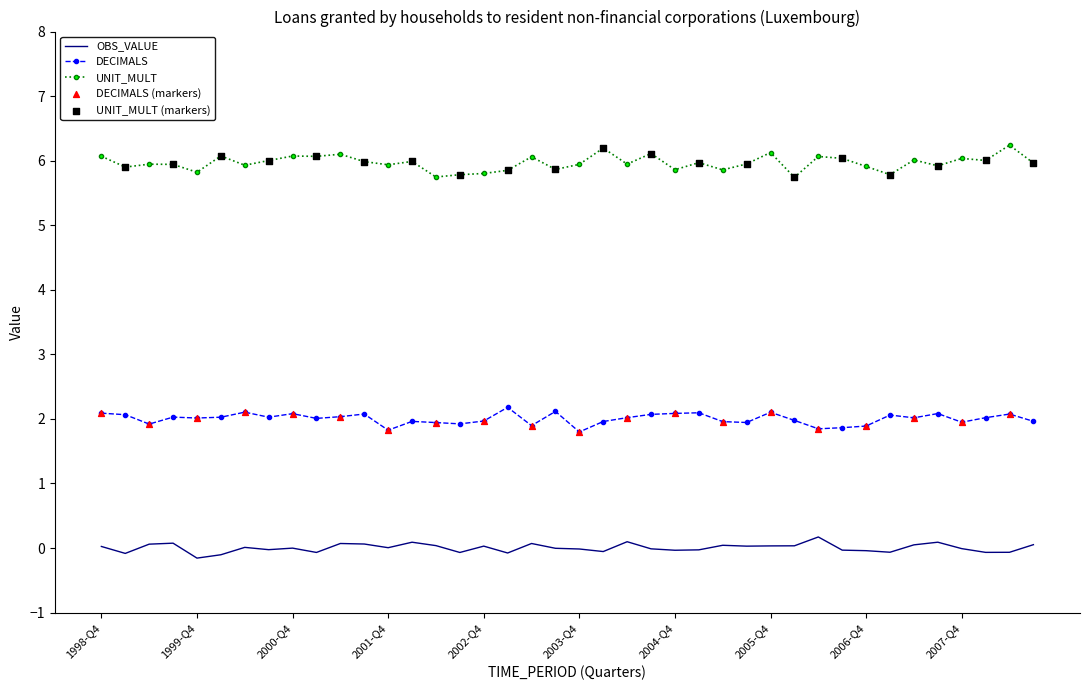

Which series has the largest total across all categories?

UNIT_MULT